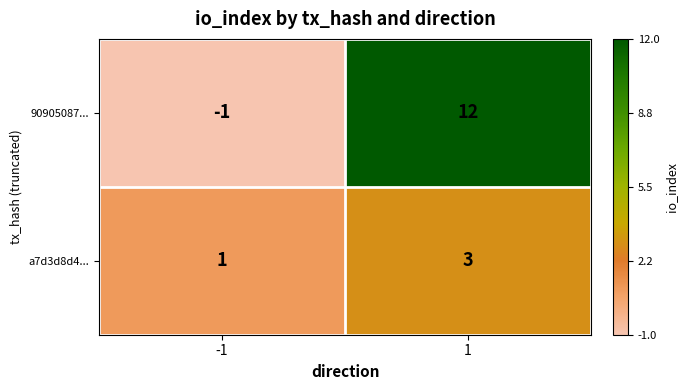

Which series has the largest total across all categories?

90905087...